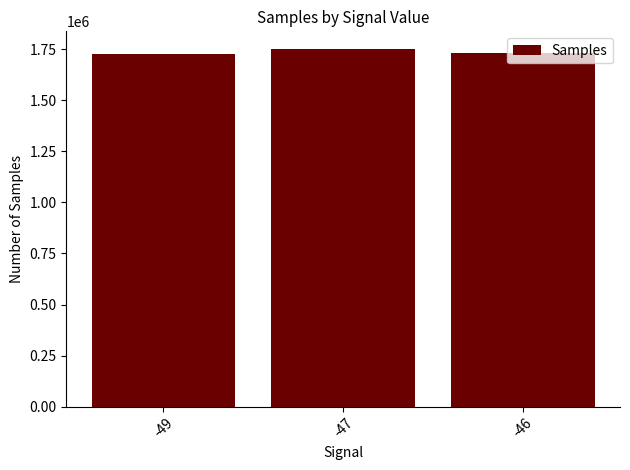

How many data points does each series have?

3